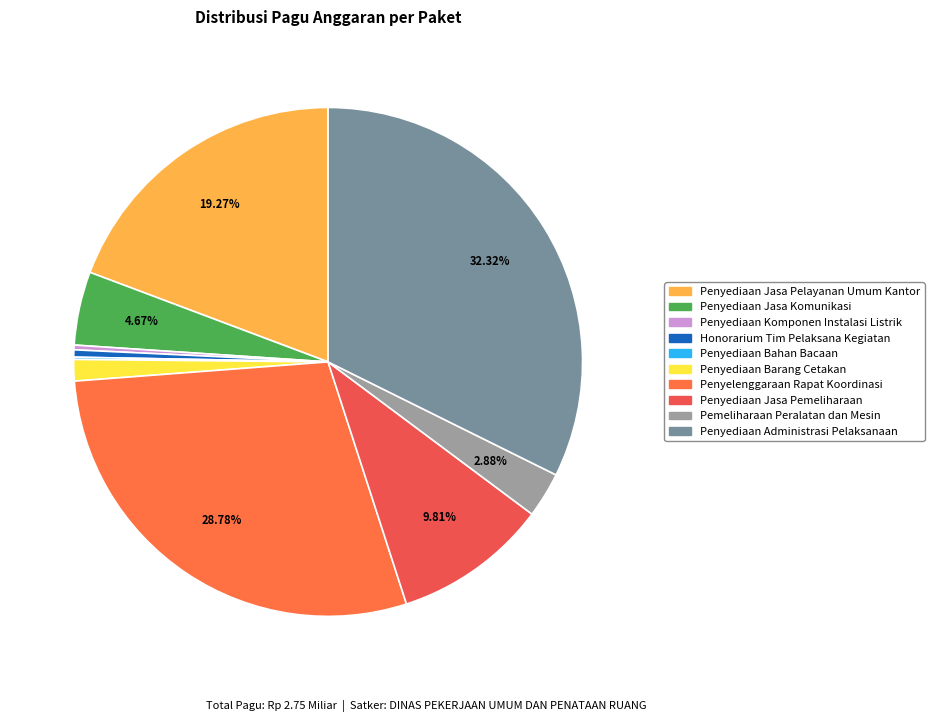

Is the sum of Penyediaan Bahan Bacaan and Penyediaan Jasa Pemeliharaan greater than half?

No